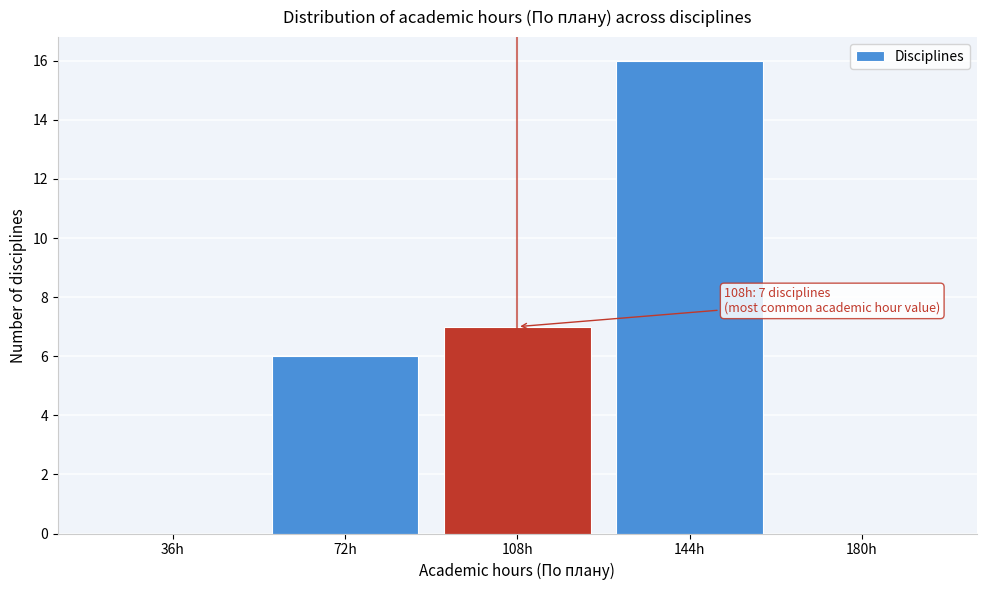

Reading left to right, list all the values displayed in this chart.

36h=0	72h=6	108h=7	144h=16	180h=0